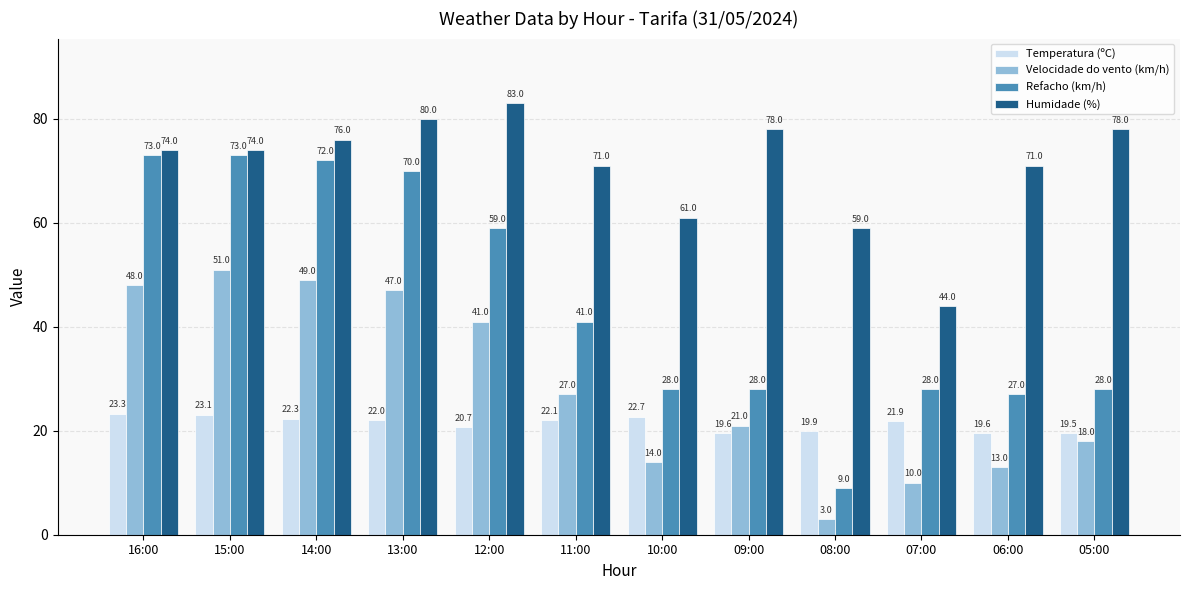

List the labels in order of Velocidade do vento (km/h) value, smallest first.

08:00, 07:00, 06:00, 10:00, 05:00, 09:00, 11:00, 12:00, 13:00, 16:00, 14:00, 15:00